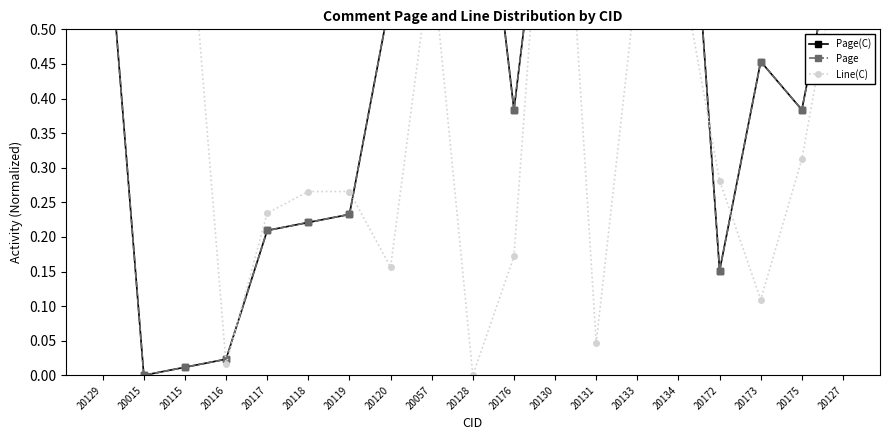

How many data points in Line(C) are above 0?

18